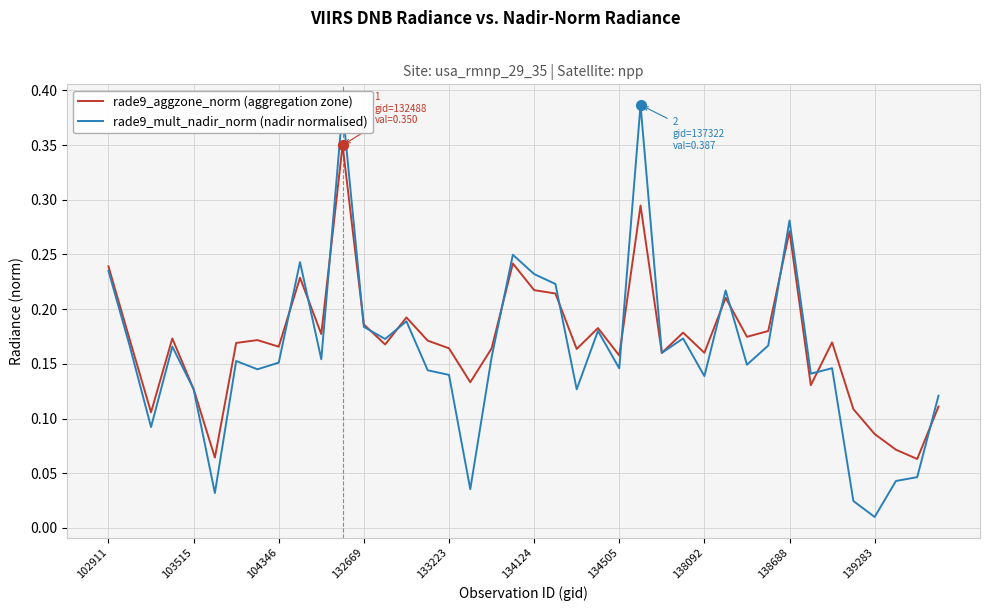

Which series has the largest range (max minus min)?

rade9_mult_nadir_norm (nadir normalised)